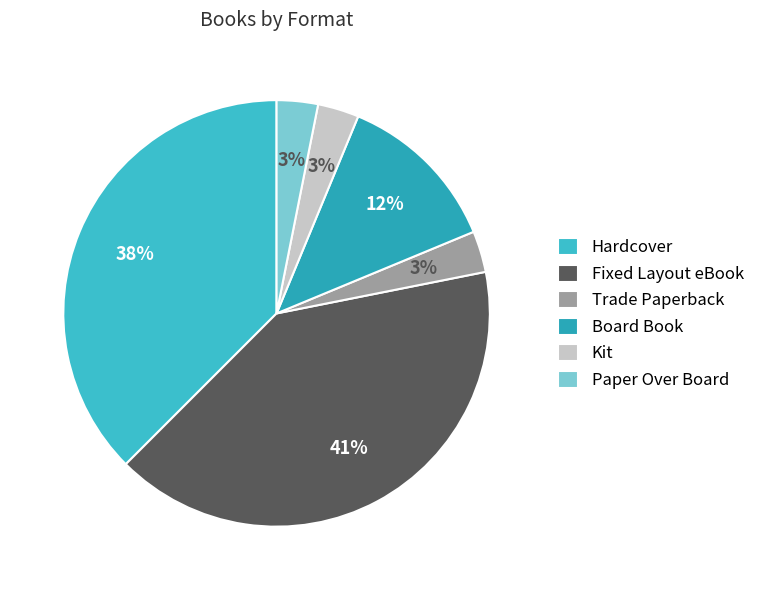

Count the number of slices in the pie.

6